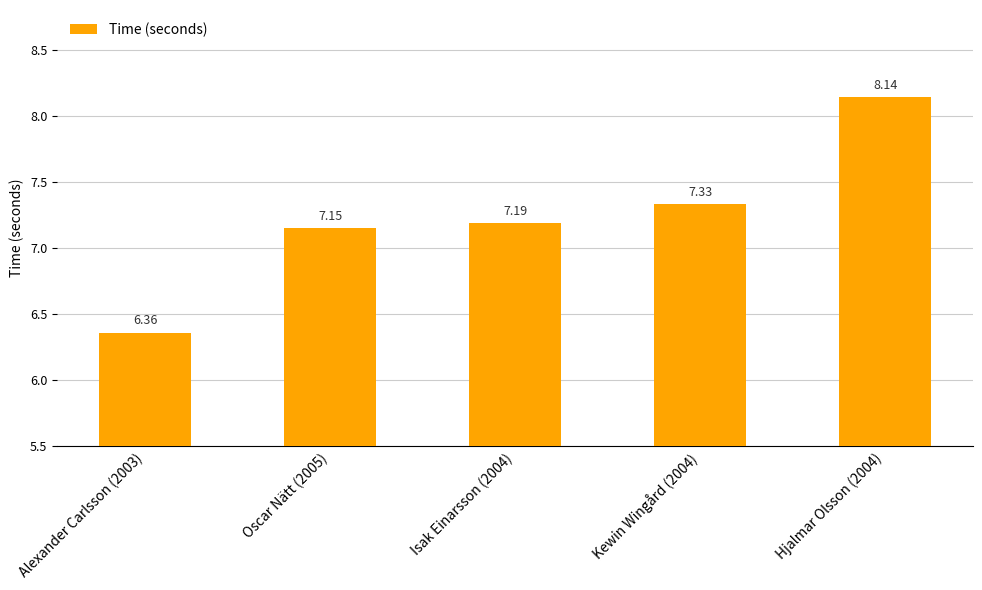

What is the sum of all values?

36.2